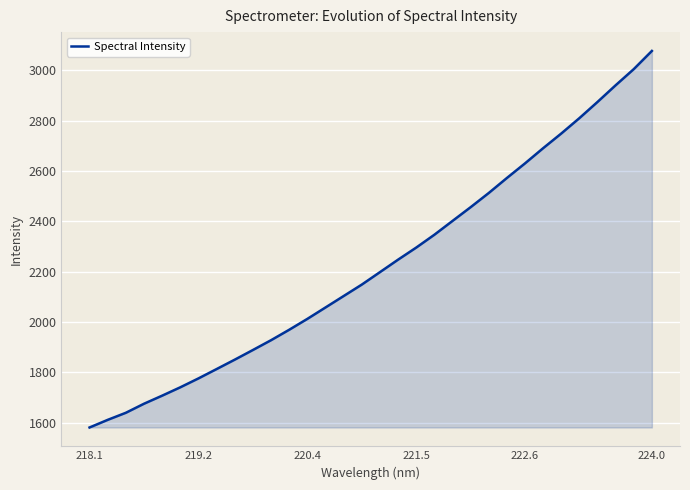

True or false: the data has more than 1 interior local peaks.

False